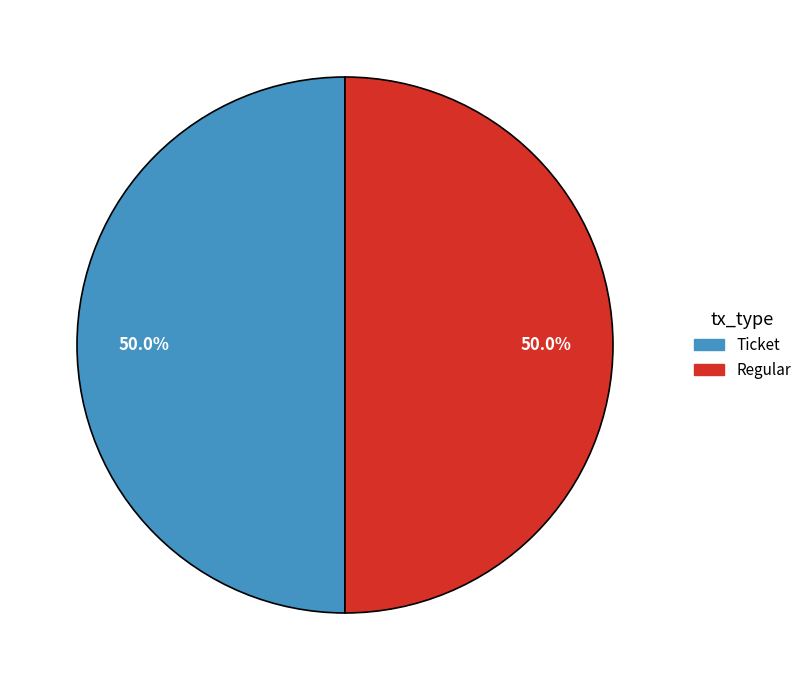

To the nearest percent, what is the difference between the largest and smallest slice percentages?

0%